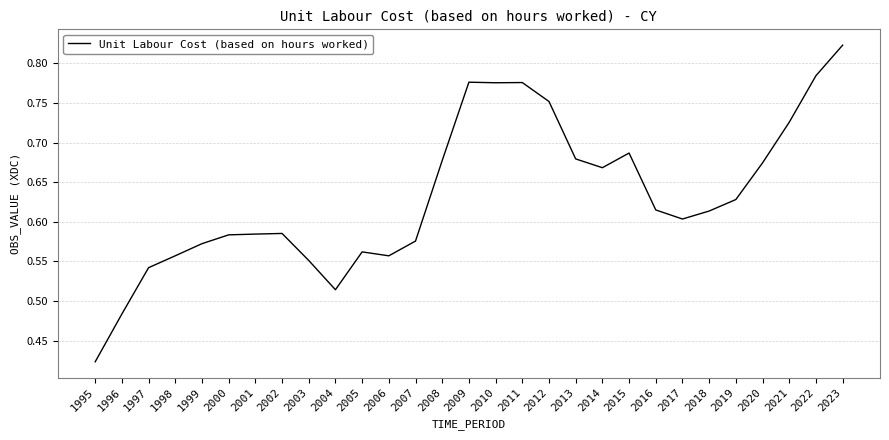

Is it true that the value at 2014 is 0.2?

False